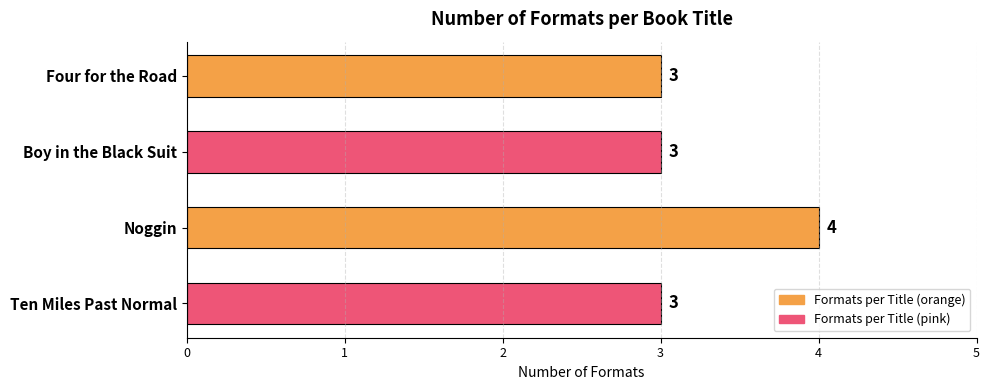

What is the smallest value displayed?

3